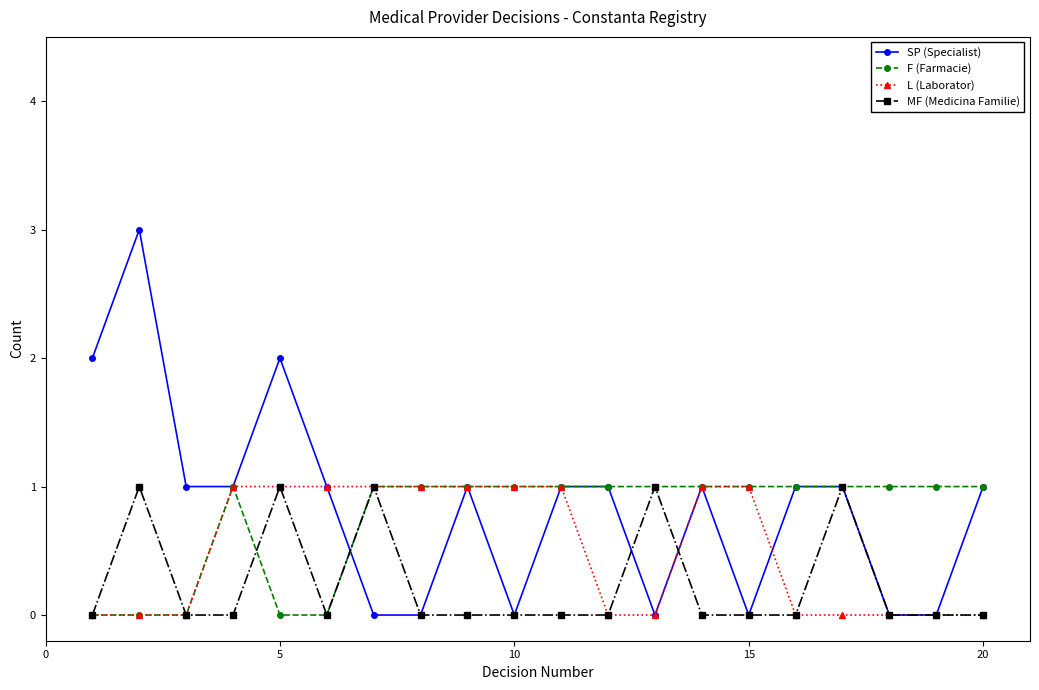

How many series are shown in this chart?

4